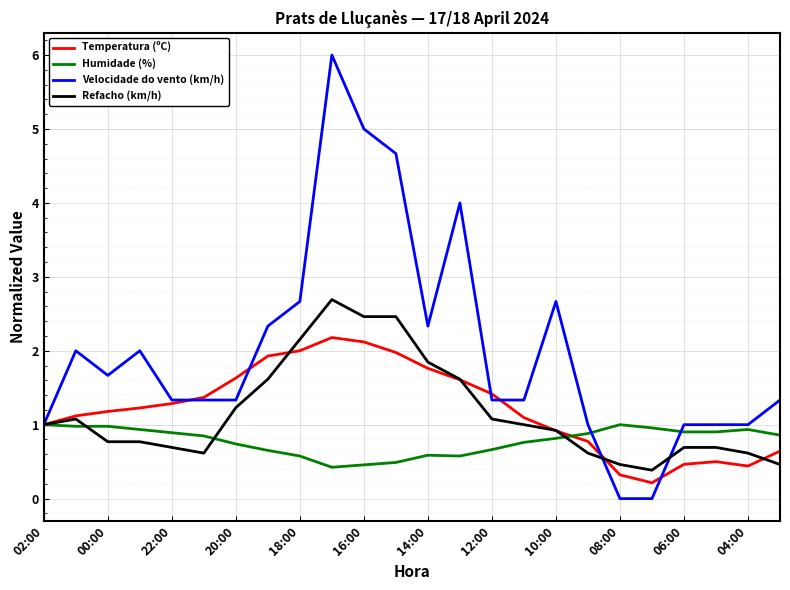

Which series has the largest total across all categories?

Velocidade do vento (km/h)